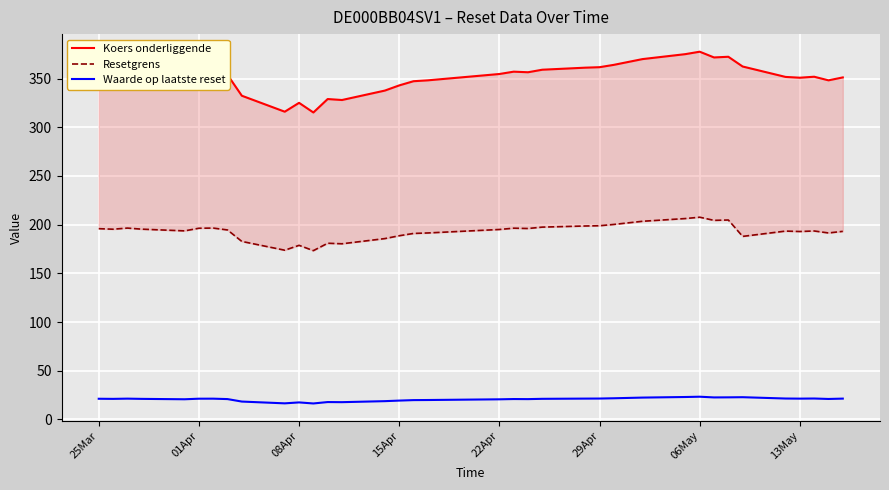

True or false: Waarde op laatste reset has more than 2 interior local peaks.

True